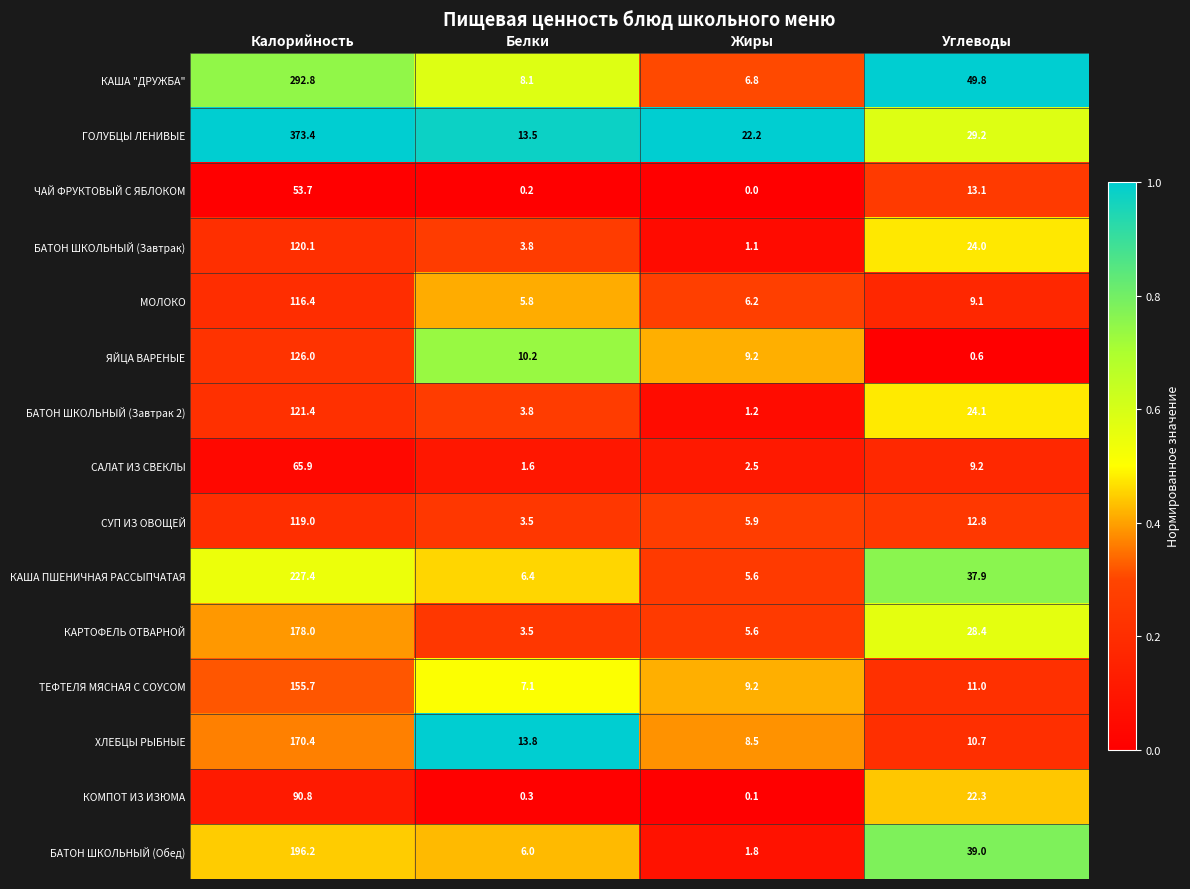

What is the difference between the highest and lowest values at Жиры?

22.2